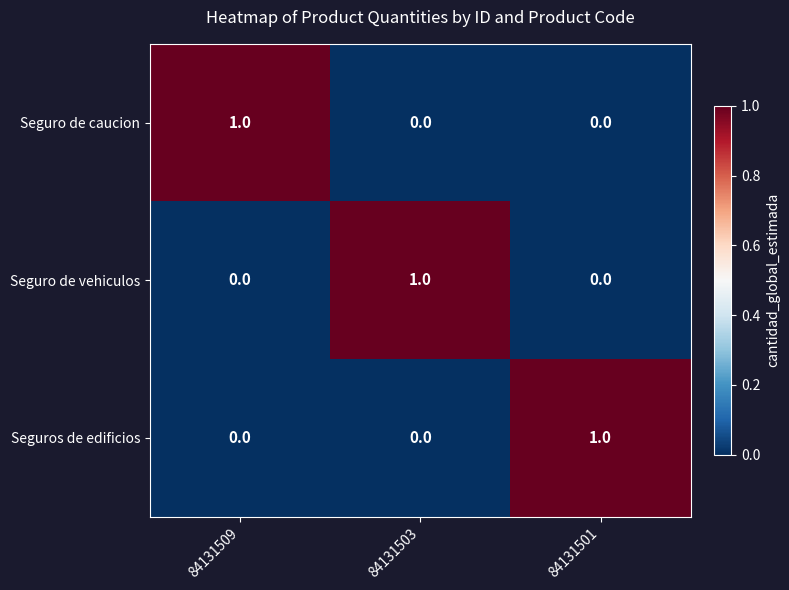

Is it true that Seguro de vehiculos equals 1 at 84131503?

True